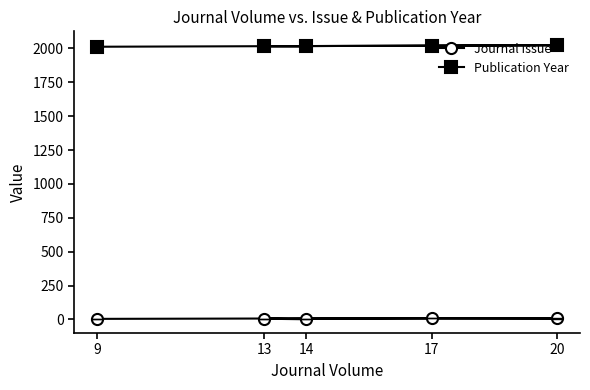

Which has a higher value, 17 or 13?

17